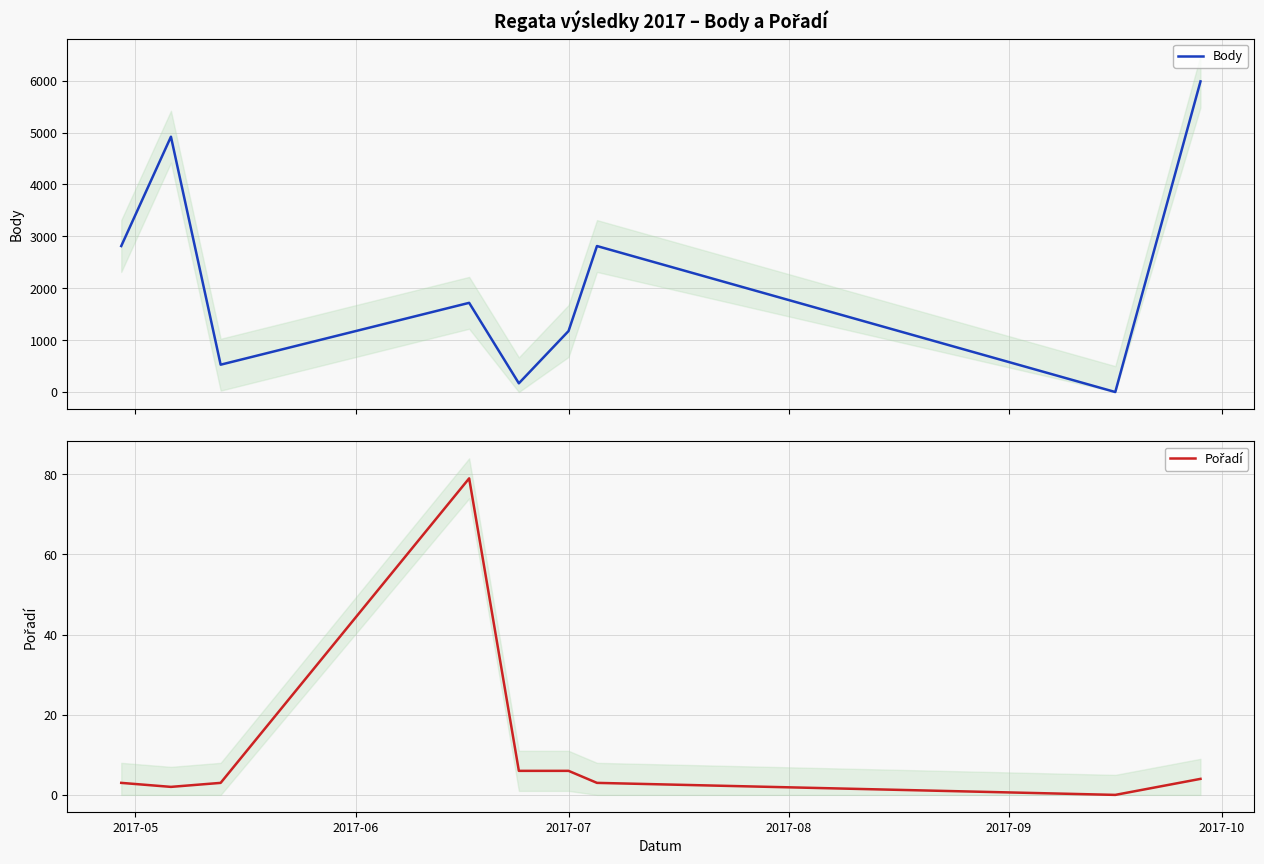

What is the greatest value displayed?

5987